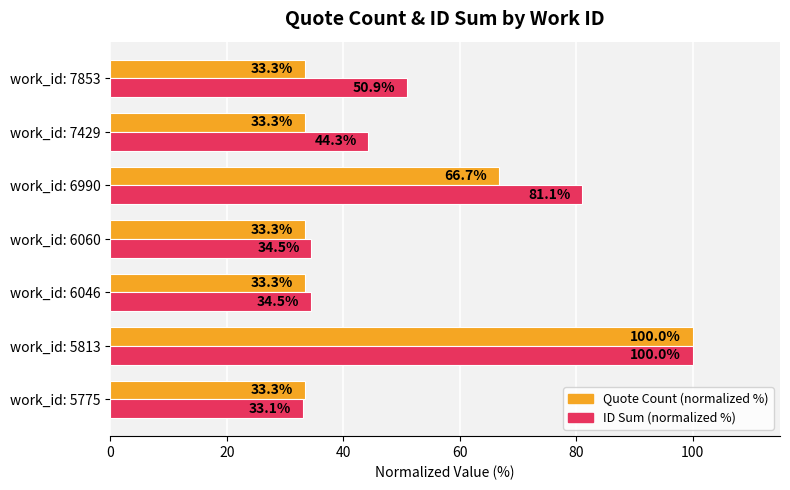

What is the difference between the second highest and second lowest values in the Quote Count (normalized %) series?

33.3